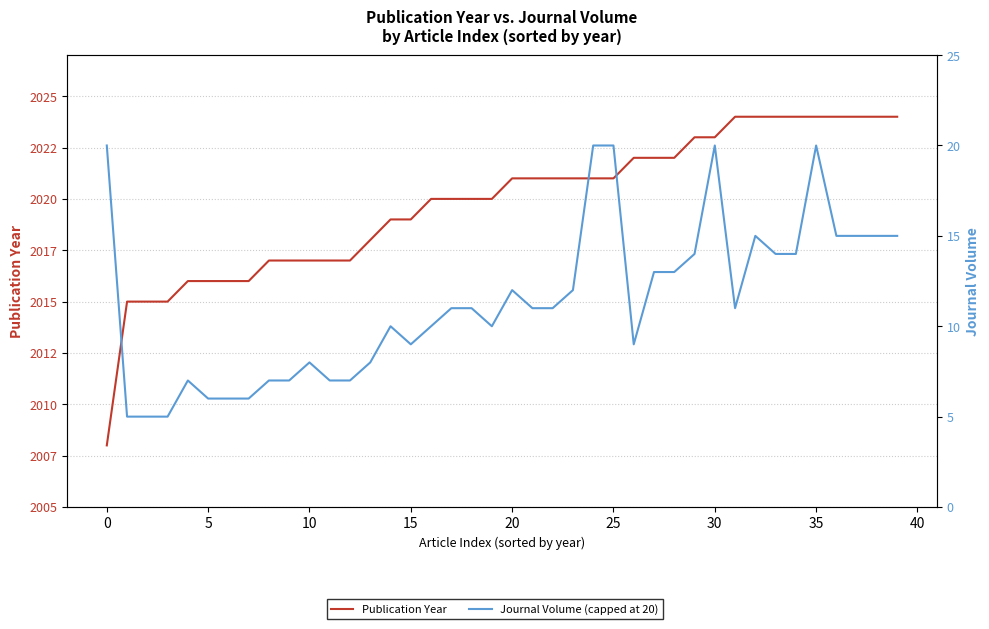

How many values in the Journal Volume (capped at 20) series are below 11?

18